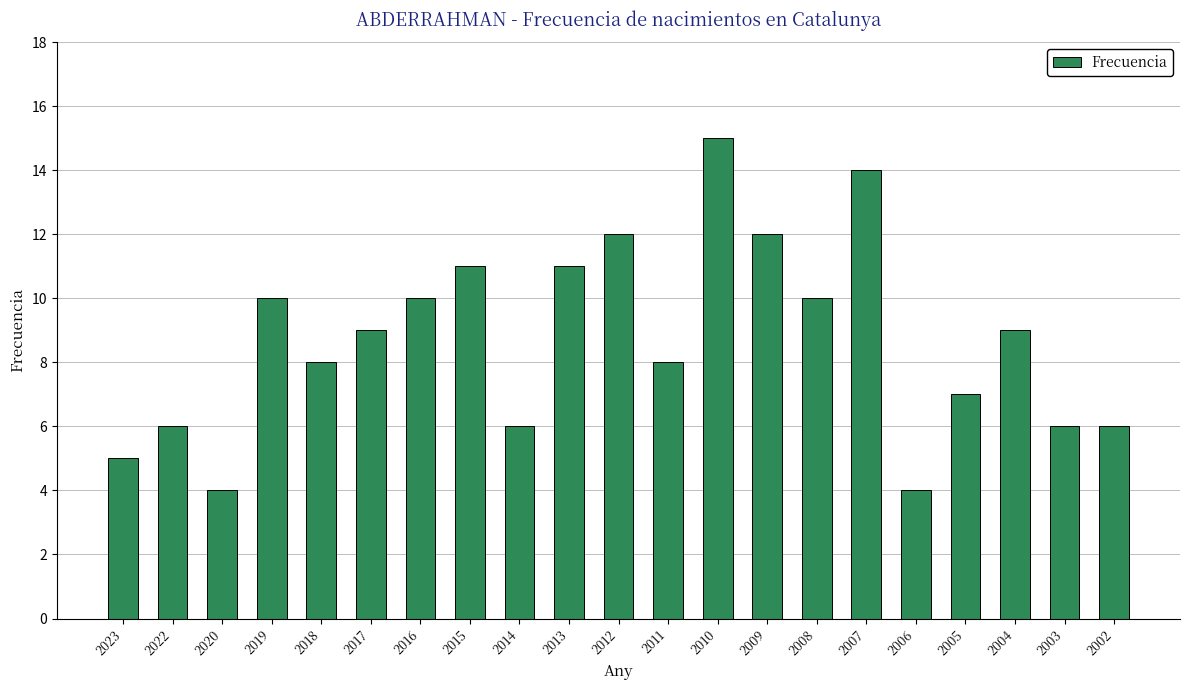

What is the difference between the maximum and minimum values?

11